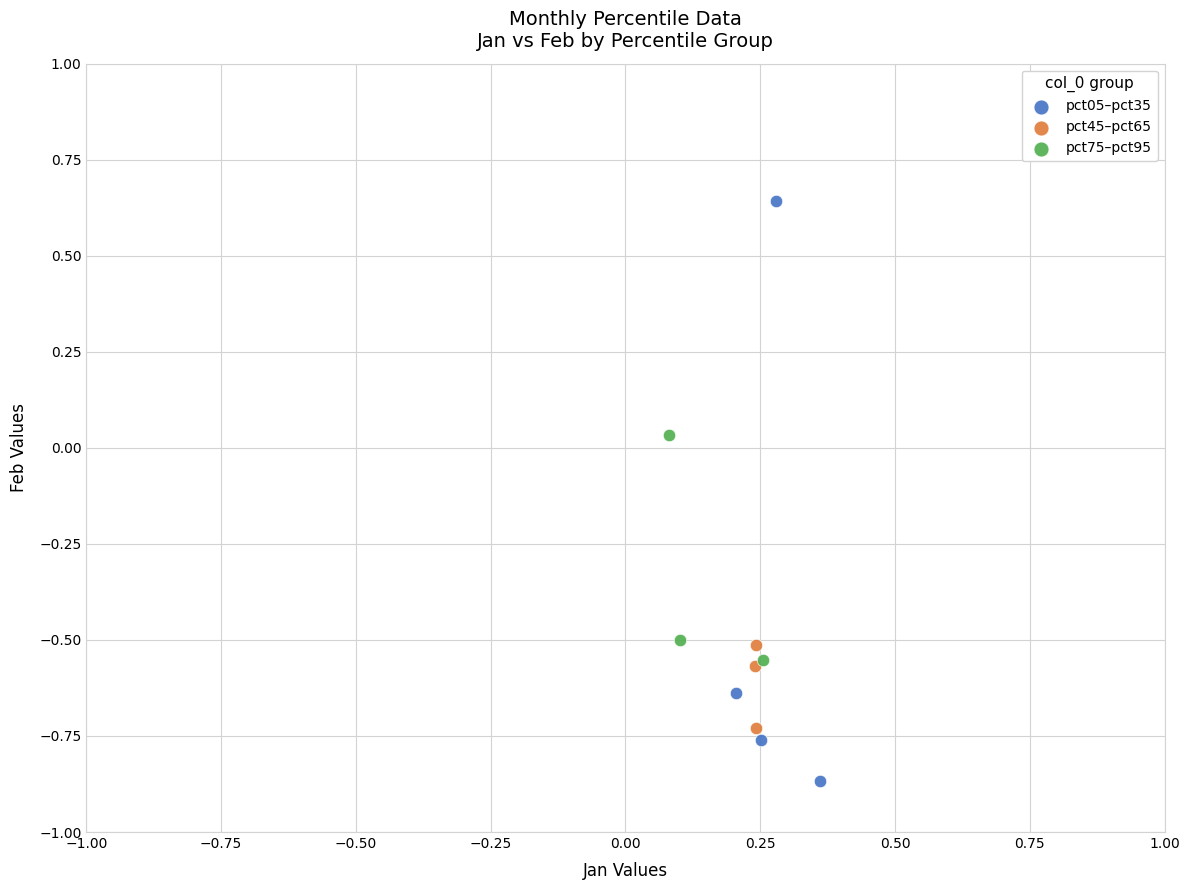

Which series contains the highest Y value?

pct05–pct35